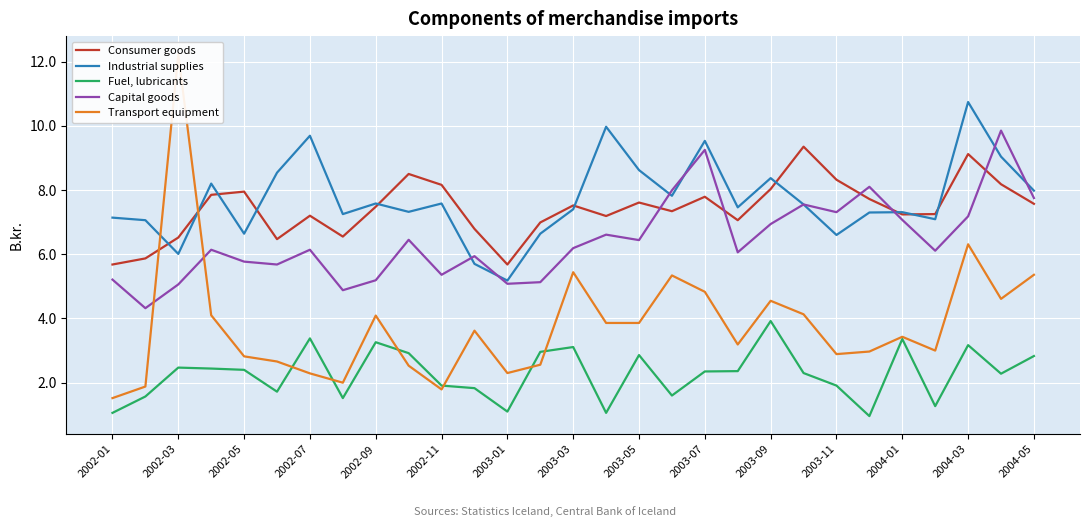

What is the value of the Industrial supplies point at the 19th from the left?

9.5